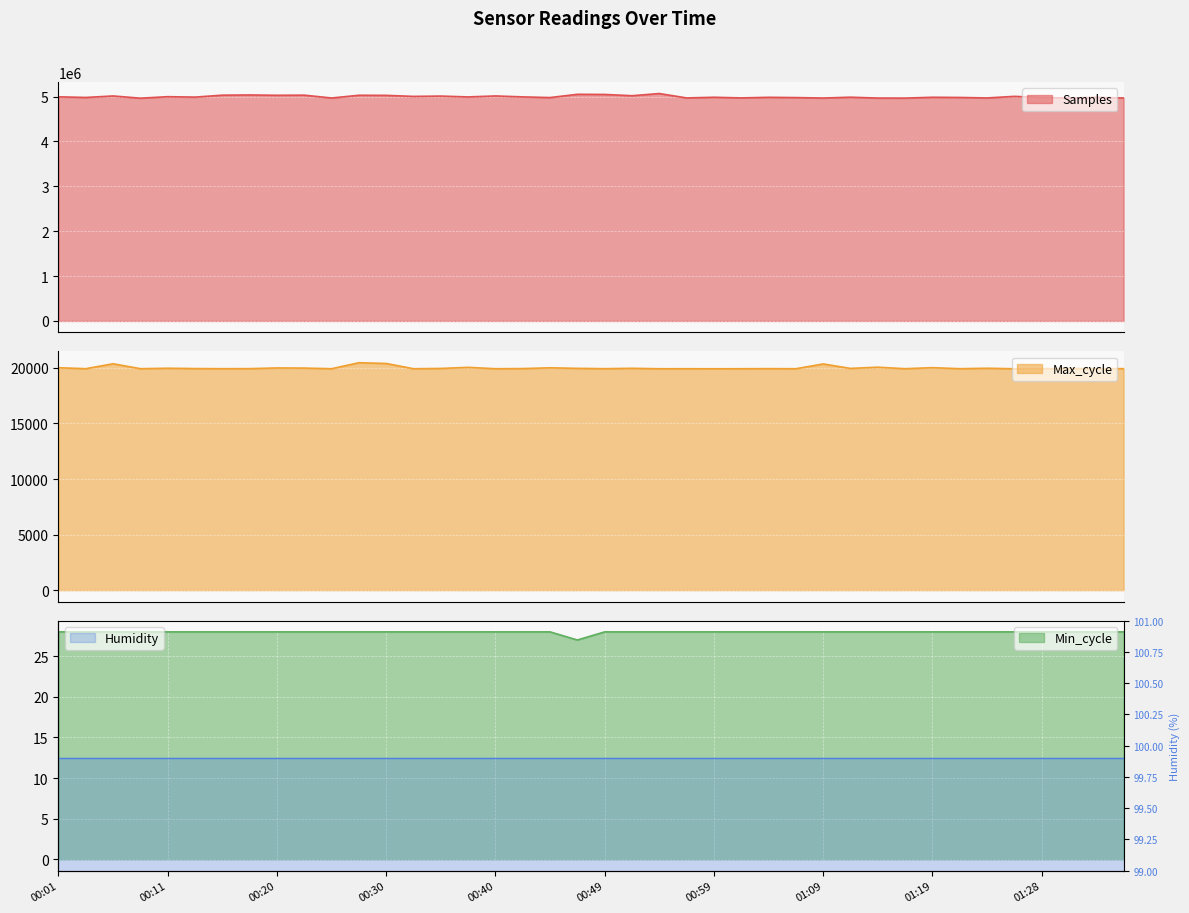

What is the difference between the highest and lowest values at 00:08?

4964008